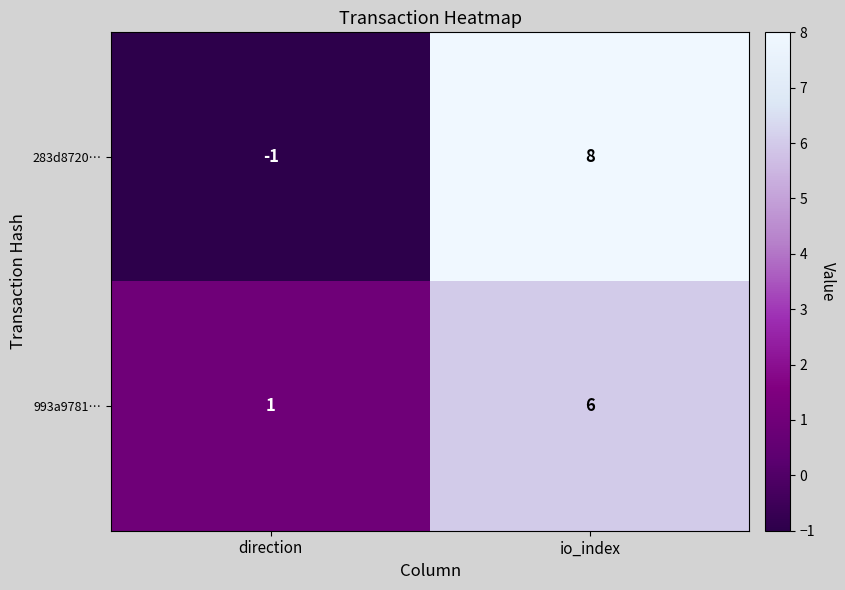

What is the maximum value for 993a9781…?

6